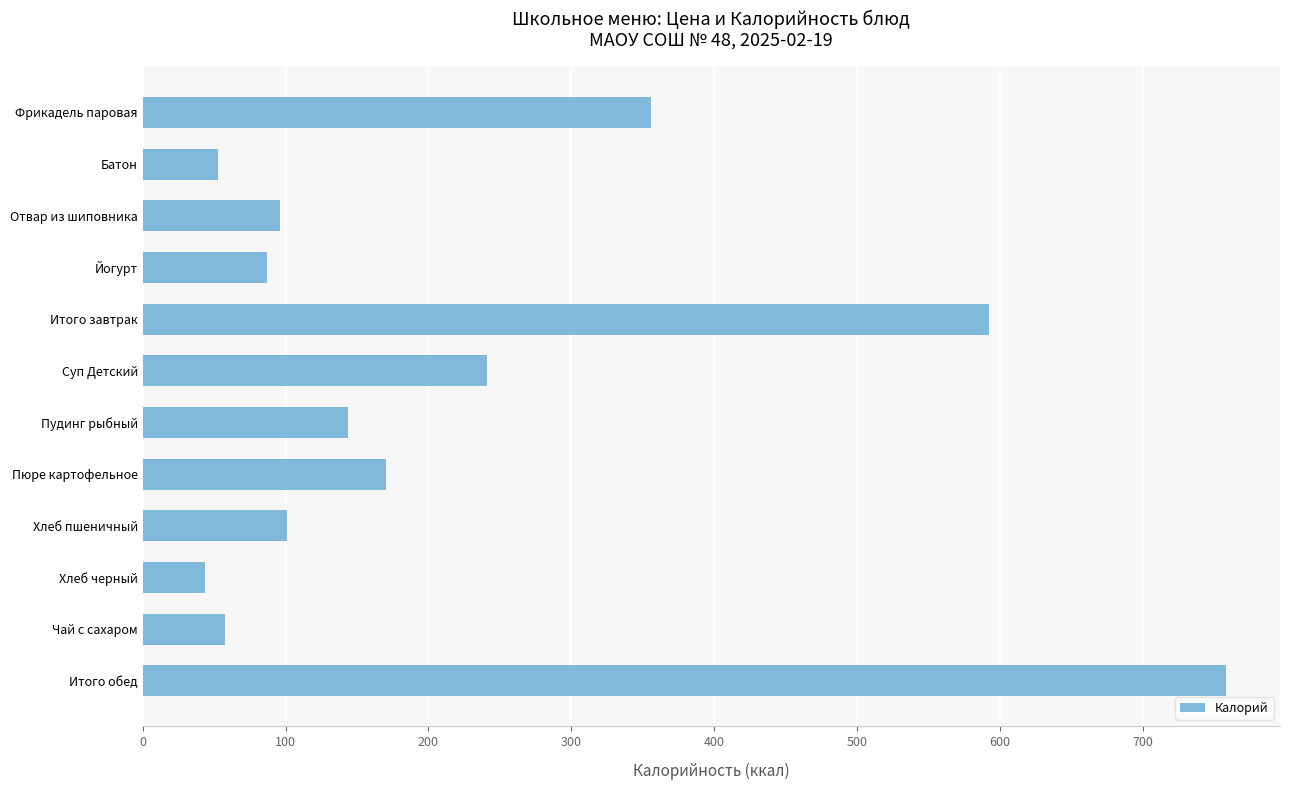

What is the change in value from Пюре картофельное to Хлеб пшеничный?

-69